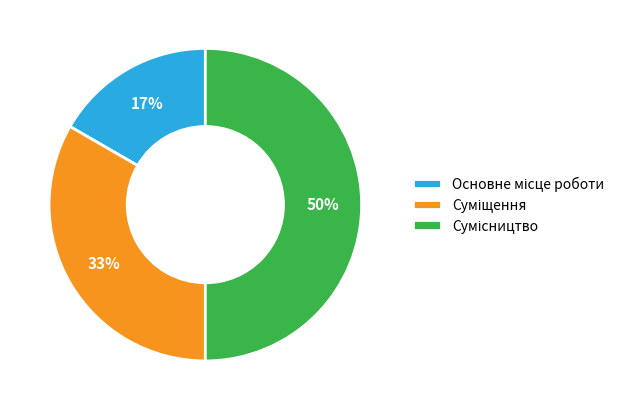

To the nearest percent, what is the difference between the largest and smallest slice percentages?

33%